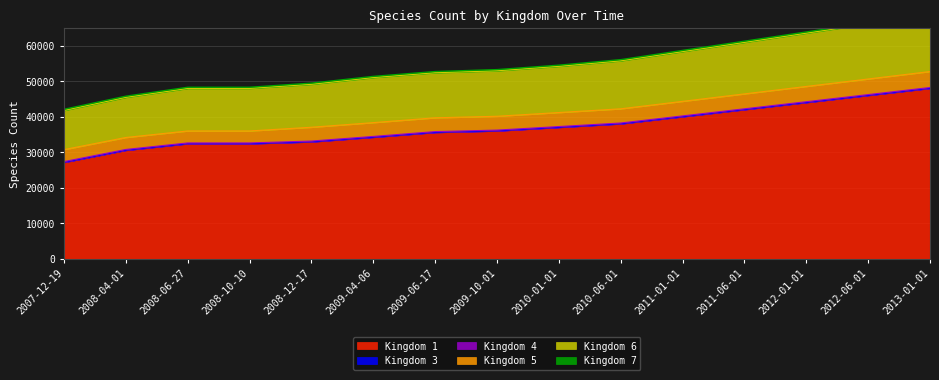

At how many categories does at least one series exceed 17495?

15